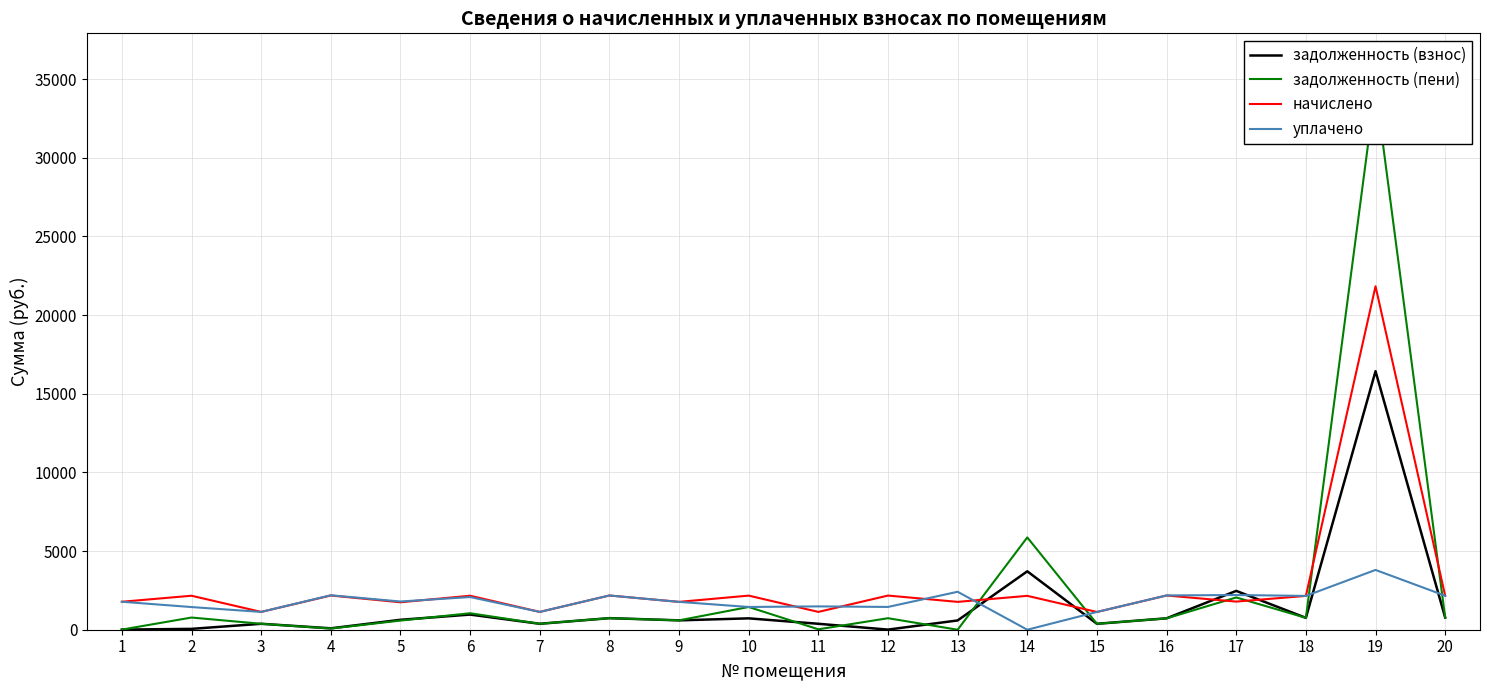

At how many categories does at least one series exceed 32673?

1